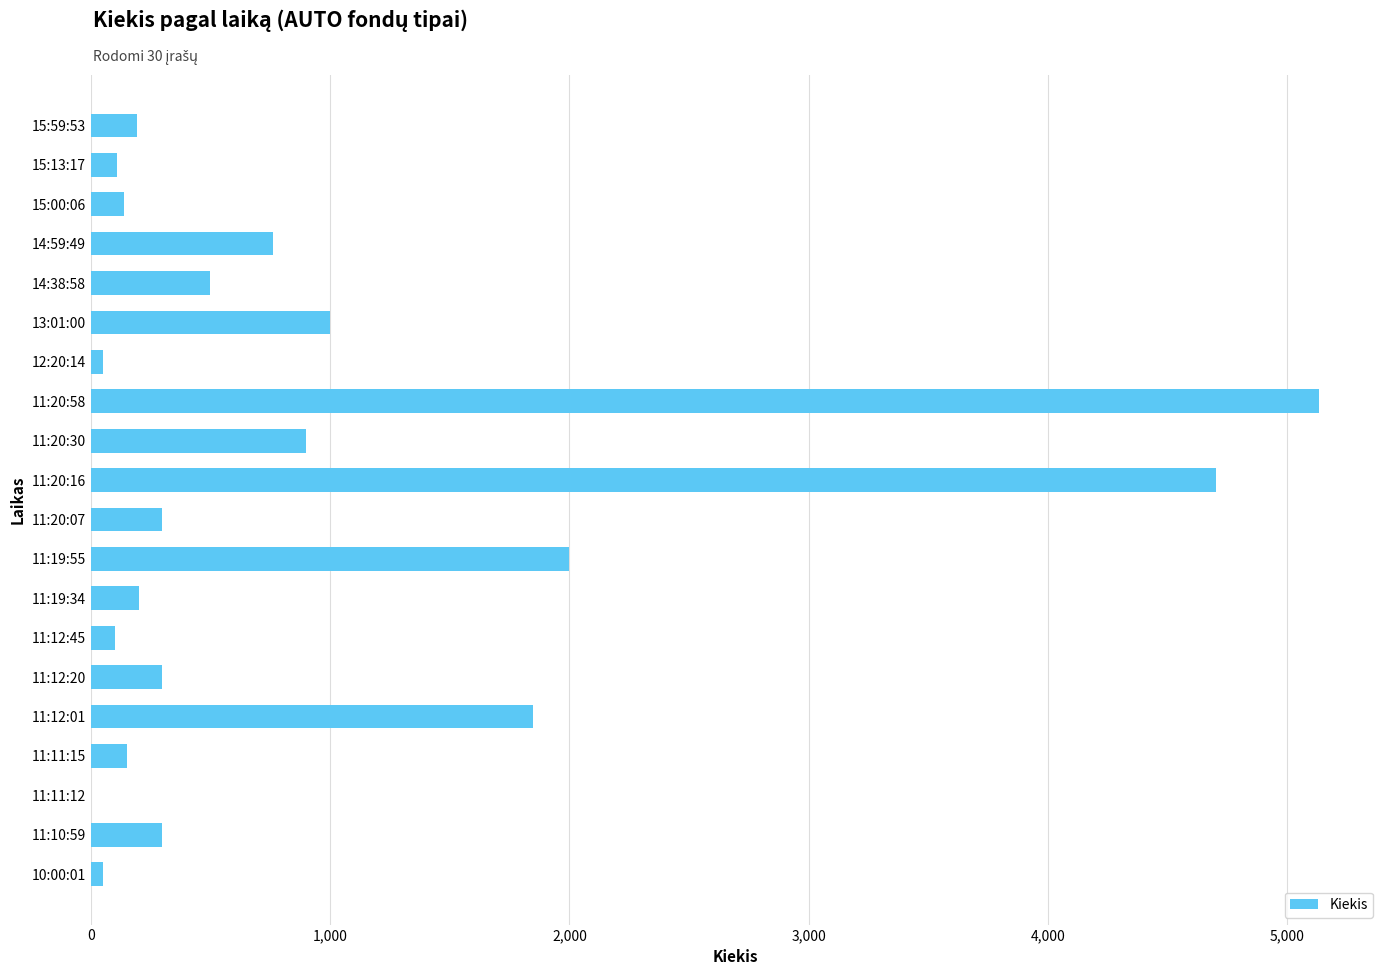

How many distinct data groups are displayed?

1